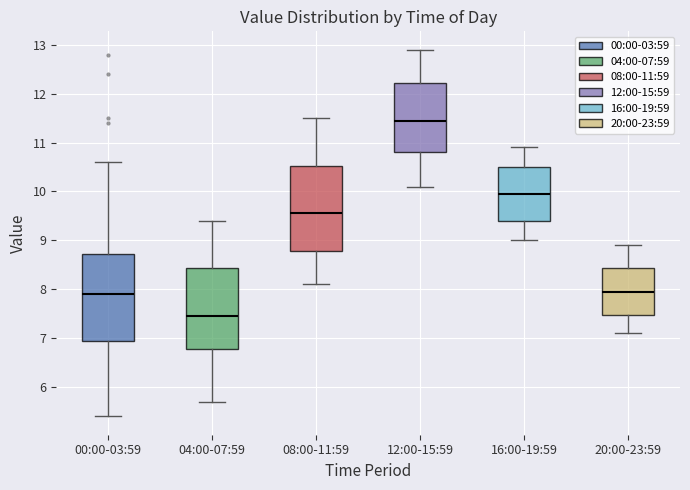

Where does the median line of the box for 08:00-11:59 sit on the y-axis? The values are not printed on the chart, so give them approximately, as read against the axis.

9.6